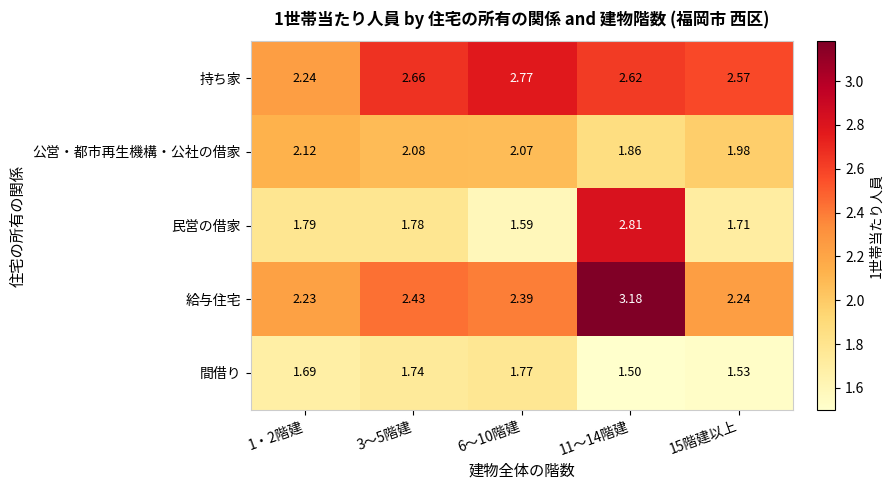

At 3～5階建, list the series in order from smallest to largest.

間借り, 民営の借家, 公営・都市再生機構・公社の借家, 給与住宅, 持ち家